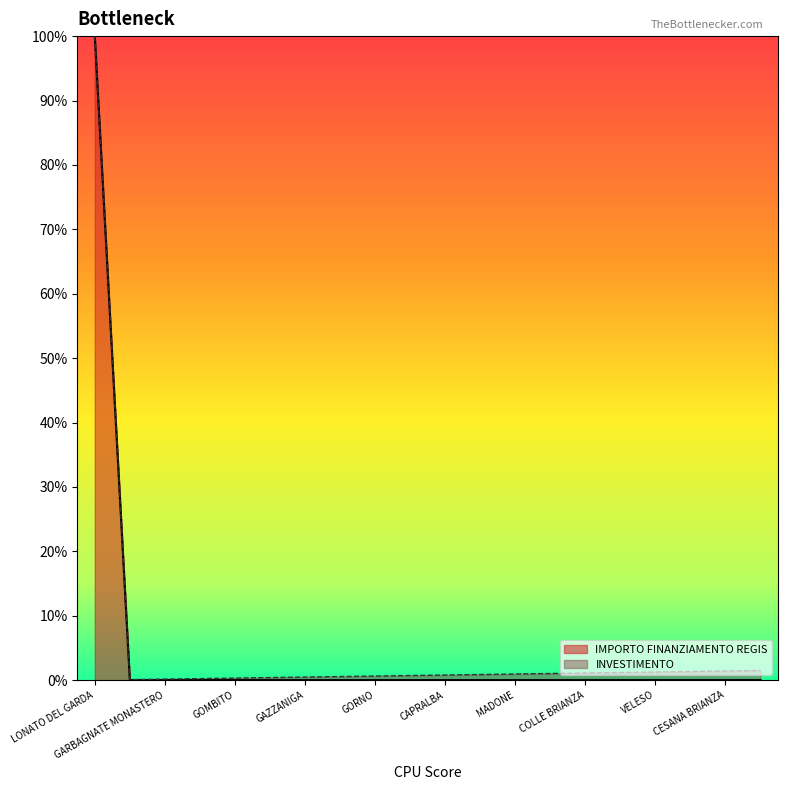

Is it true that the value at MEZZANINO is 0.6?

False